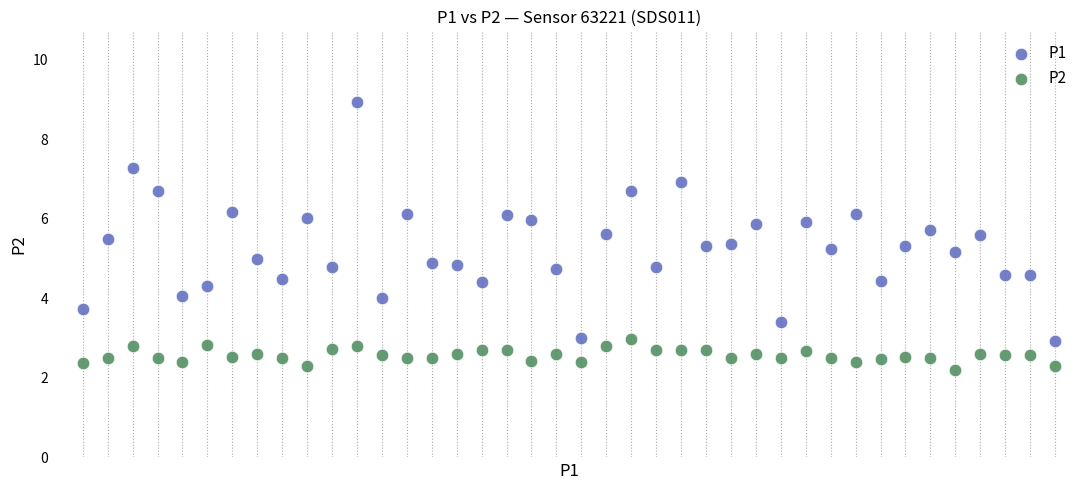

What are all the series names shown in the legend?

P1, P2